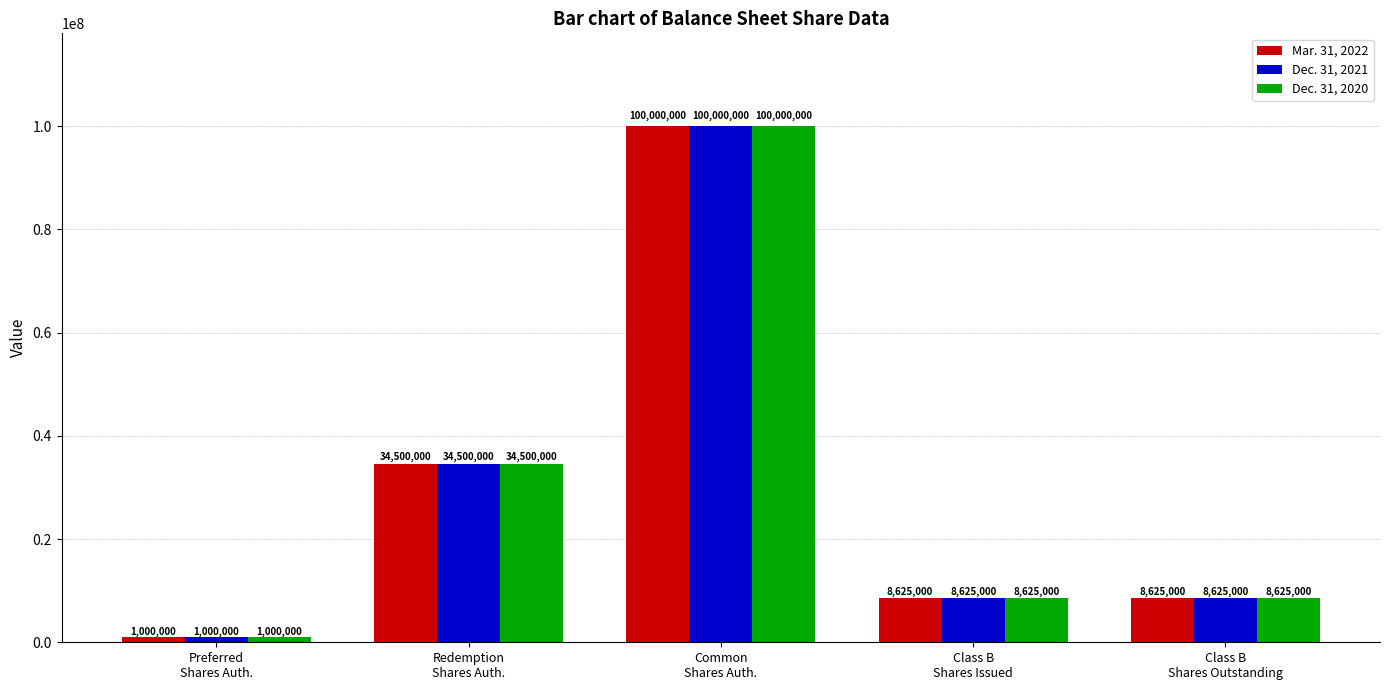

Reading left to right, what are all the values shown in this chart?

Mar. 31, 2022: Preferred
Shares Auth.=1000000	Redemption
Shares Auth.=34500000	Common
Shares Auth.=100000000	Class B
Shares Issued=8625000	Class B
Shares Outstanding=8625000
Dec. 31, 2021: Preferred
Shares Auth.=1000000	Redemption
Shares Auth.=34500000	Common
Shares Auth.=100000000	Class B
Shares Issued=8625000	Class B
Shares Outstanding=8625000
Dec. 31, 2020: Preferred
Shares Auth.=1000000	Redemption
Shares Auth.=34500000	Common
Shares Auth.=100000000	Class B
Shares Issued=8625000	Class B
Shares Outstanding=8625000